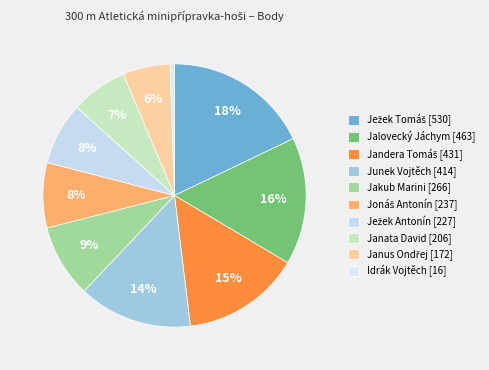

What percentage is the Jandera Tomáš slice, to the nearest percent?

15%